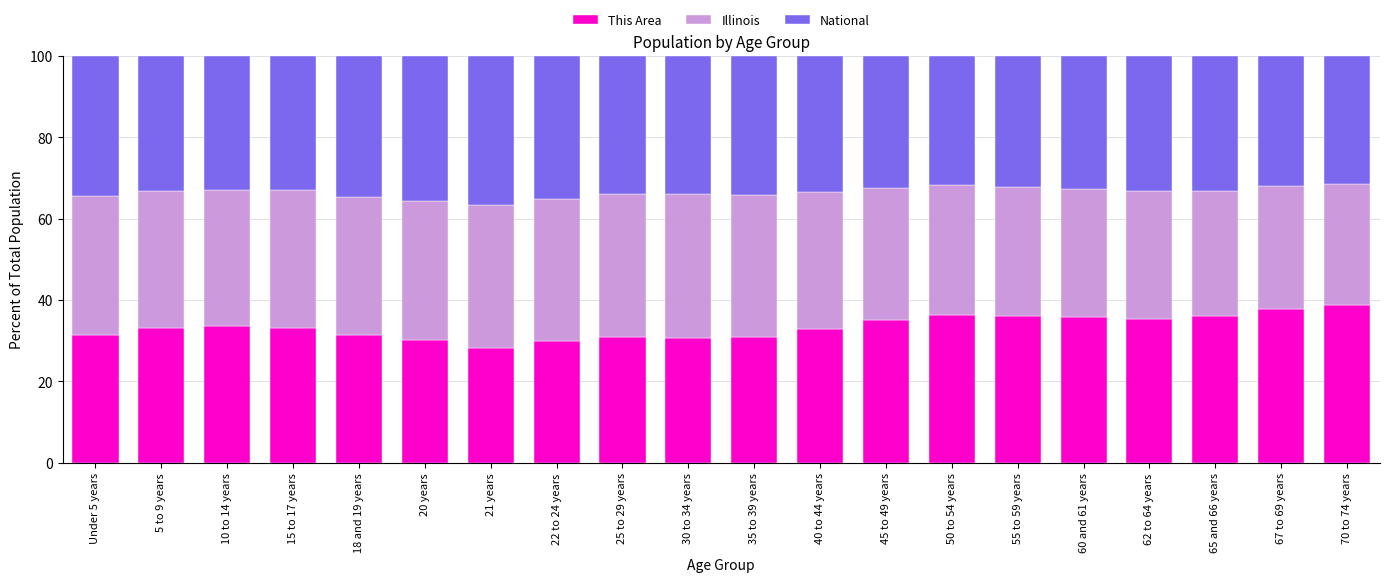

What is the total value across all series at 22 to 24 years?

100.0